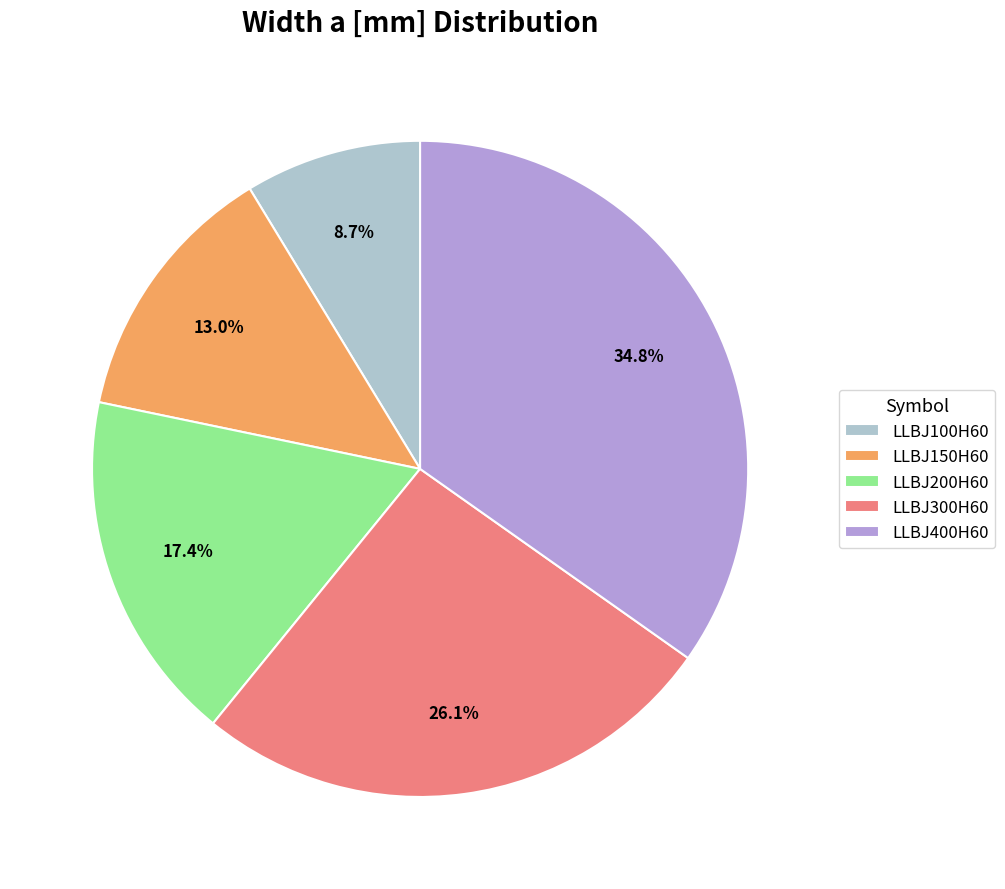

True or false: LLBJ300H60 accounts for 14% of the total.

False